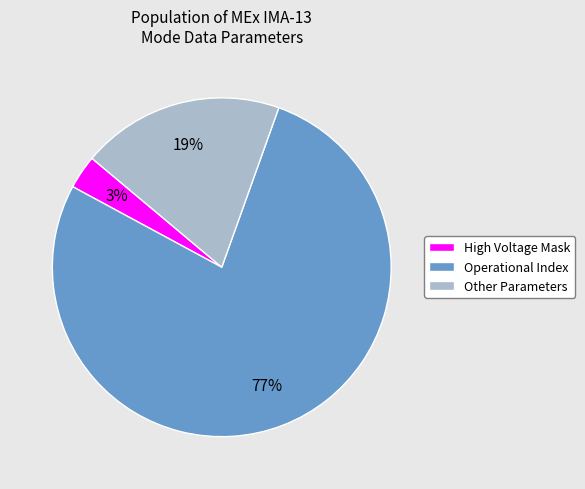

How many segments does this pie chart have?

3